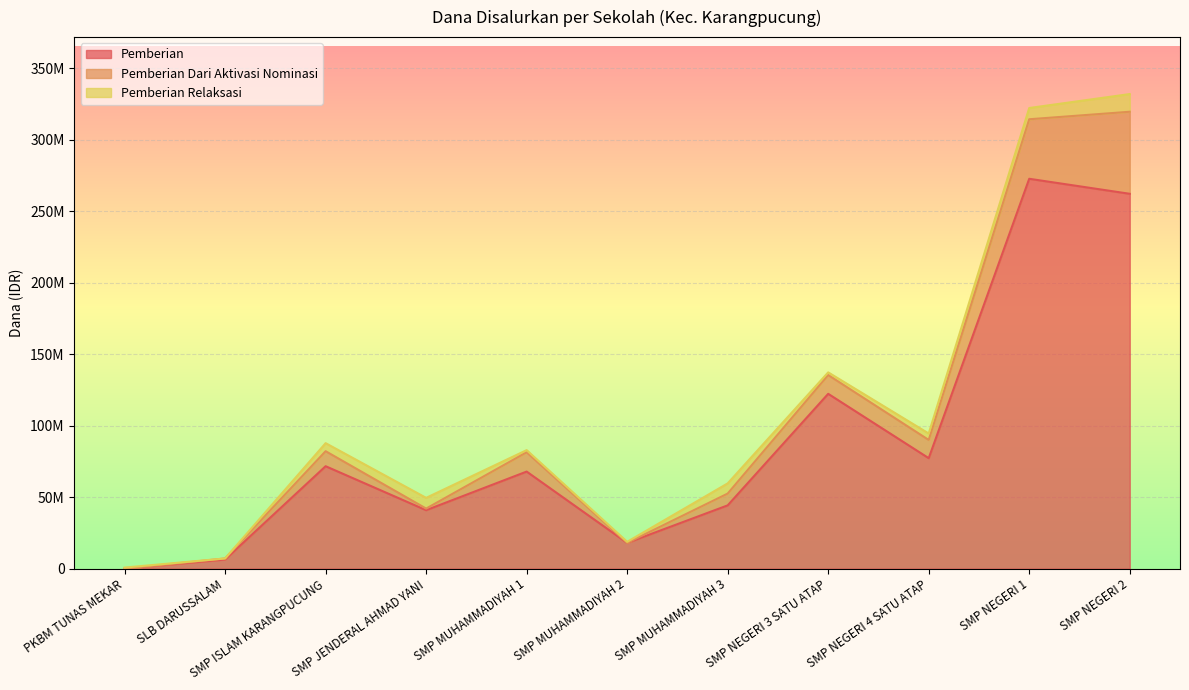

The value of Pemberian Relaksasi at SMP JENDERAL AHMAD YANI is 4468230. True or false?

False